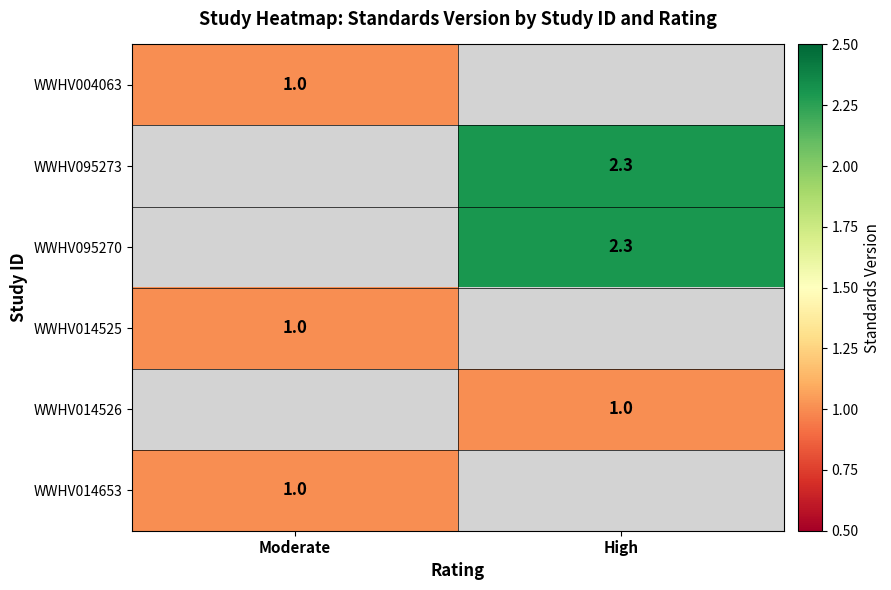

True or false: WWHV014525 has a value of 1.0 at Moderate.

True